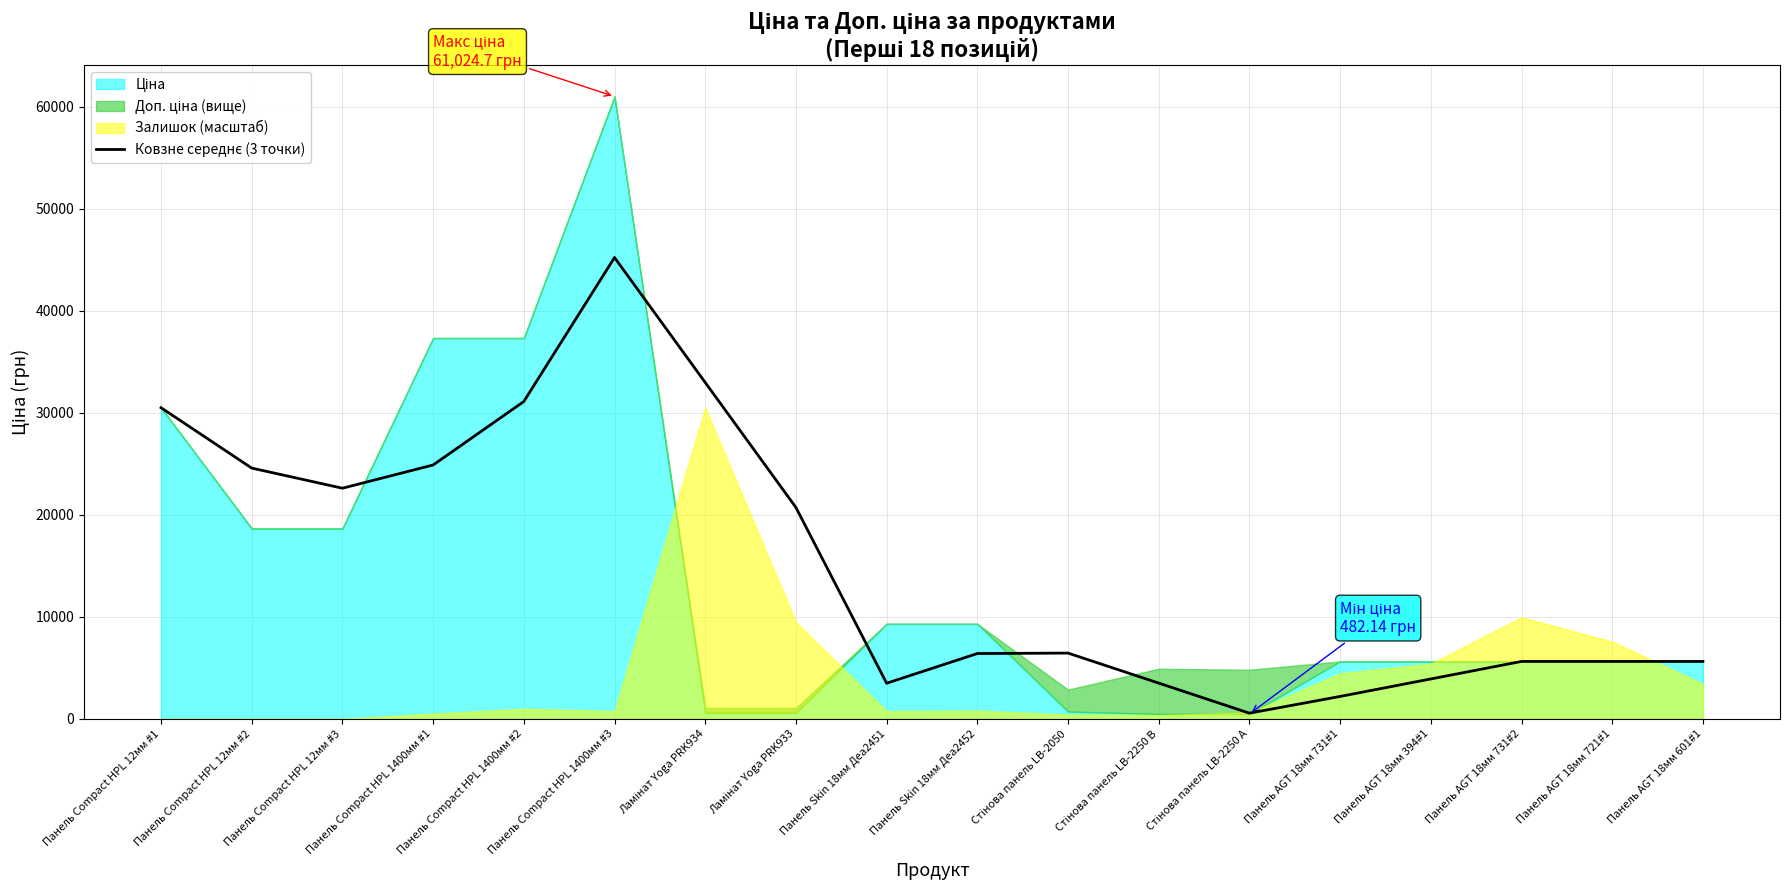

How many points are lower than both their immediate neighbors (excluding endpoints)?

3